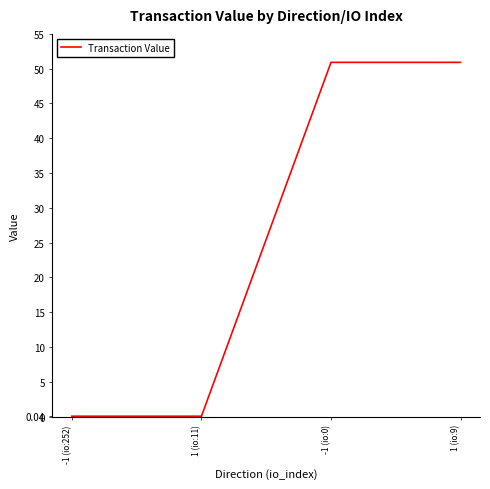

Is it true that the value at -1 (io:252) is 0.0?

True